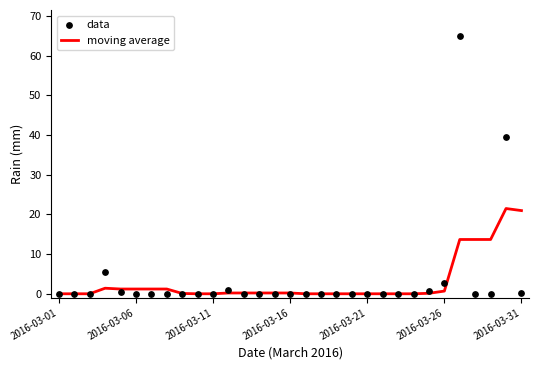

What are all the series names shown in the legend?

moving average, data